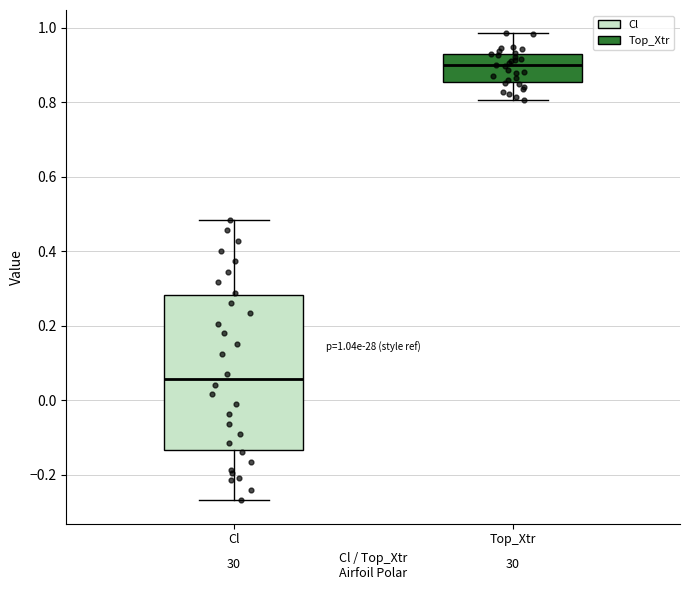

Which box has the highest median line?

Top_Xtr